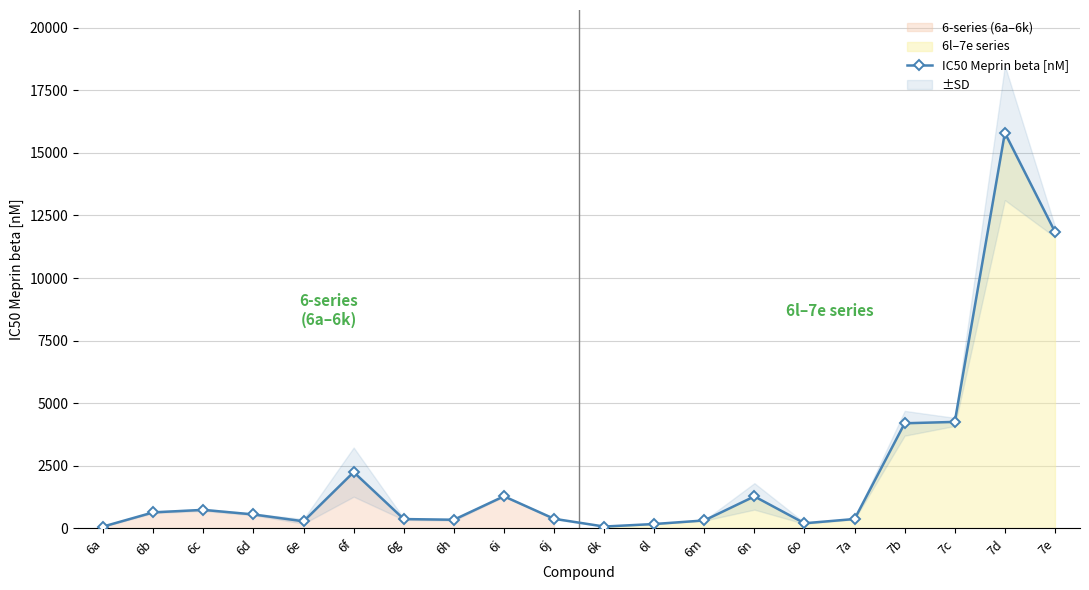

Rank the categories by value from lowest to highest.

6k, 6a, 6l, 6o, 6e, 6m, 6h, 6g, 7a, 6j, 6d, 6b, 6c, 6n, 6i, 6f, 7b, 7c, 7e, 7d